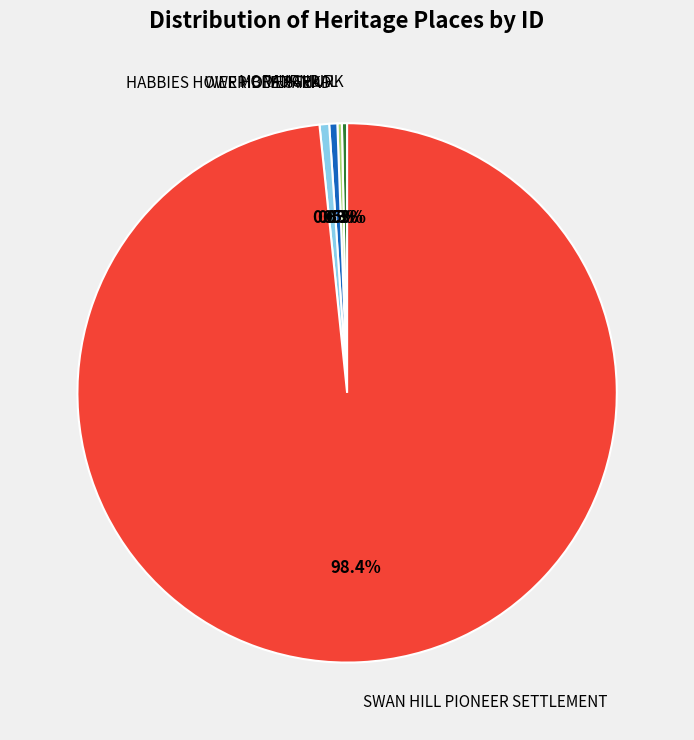

Is there any slice that represents more than half of the pie?

Yes